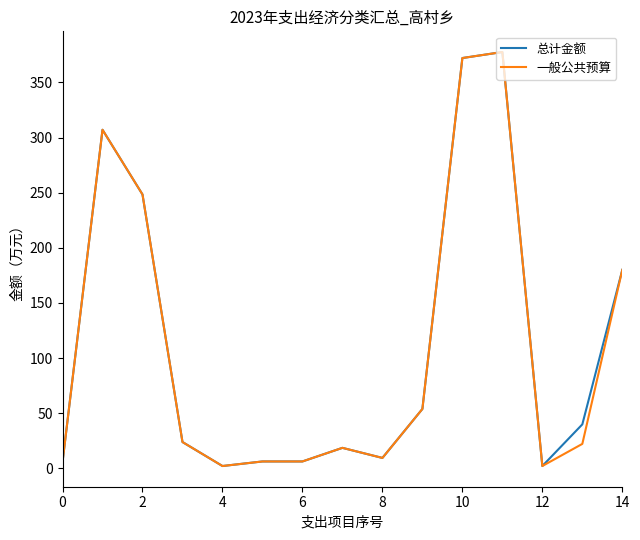

What is the maximum value shown in the chart?

377.6